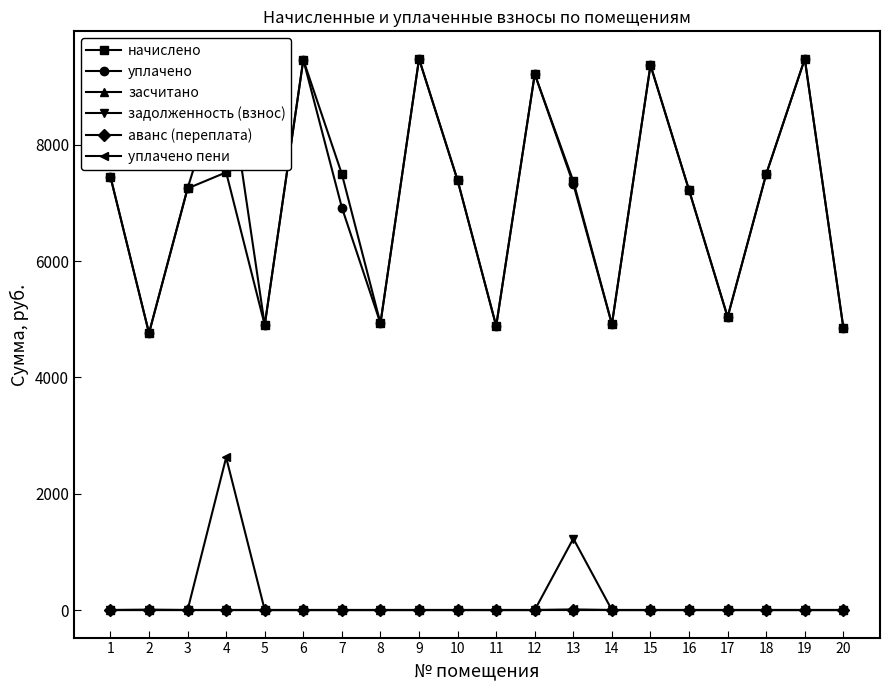

What is the value of the начислено point at the 1st from the left?

7449.6